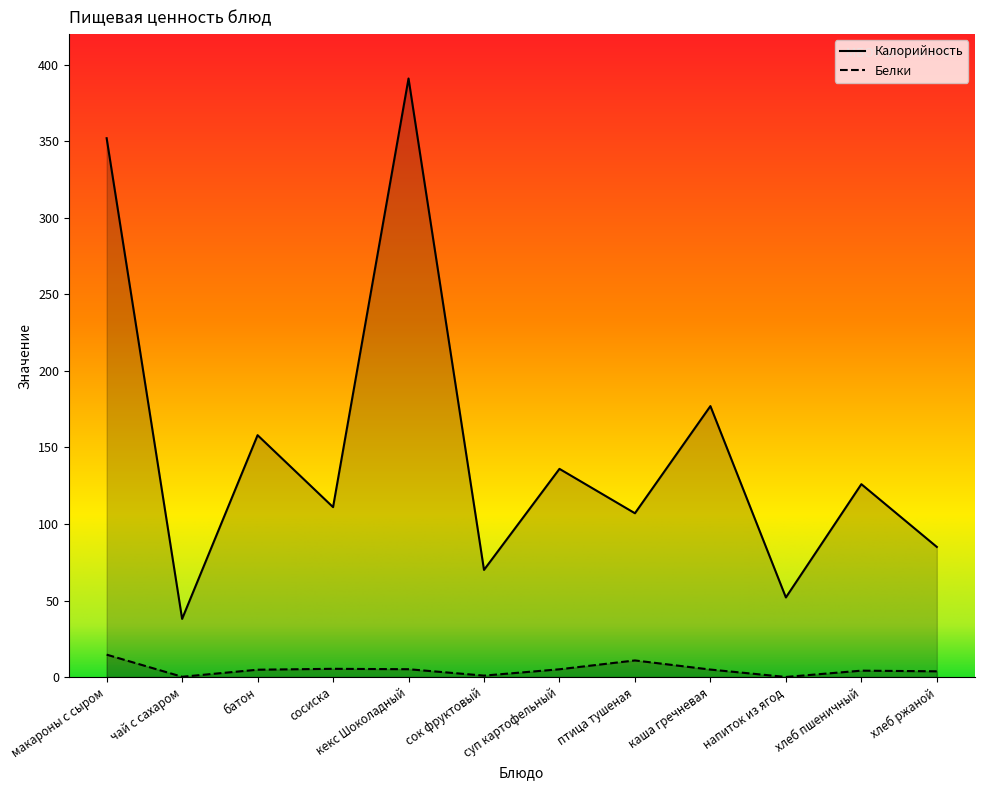

What is the average value of the Калорийность series?

150.2